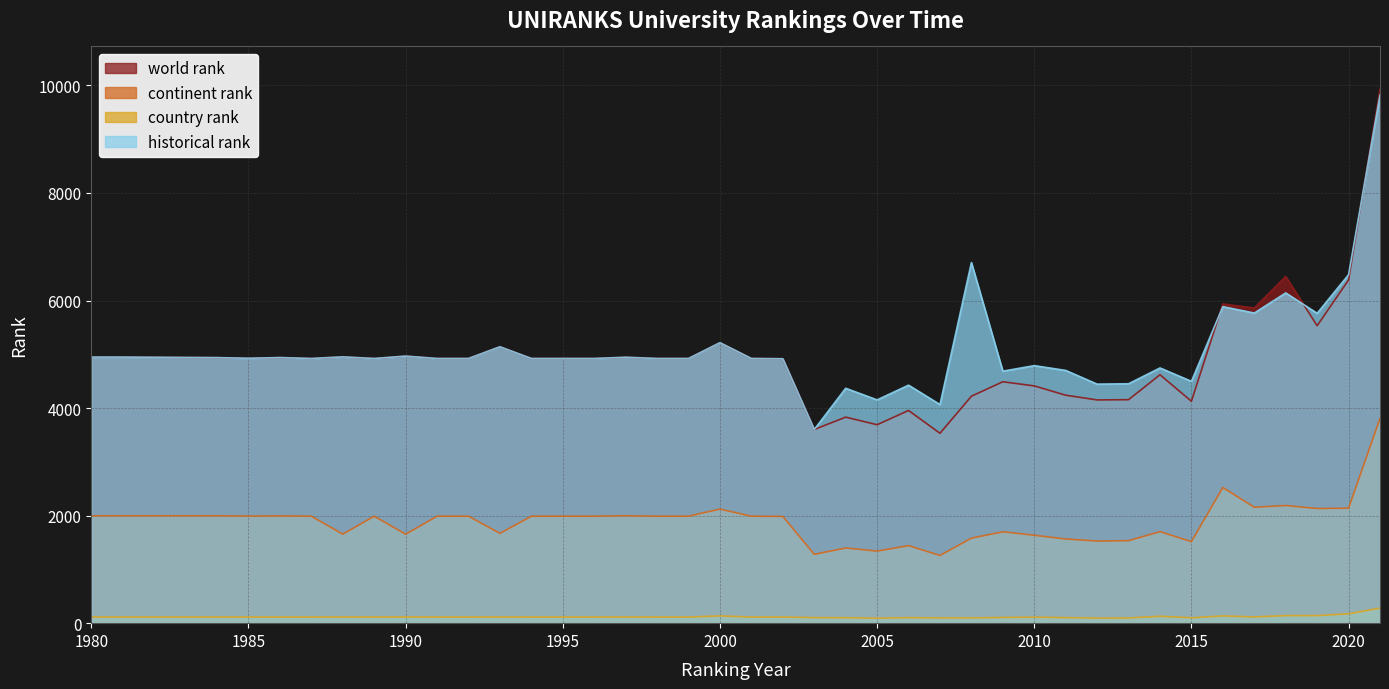

At 2014, list the series in order from largest to smallest.

historical rank, world rank, continent rank, country rank